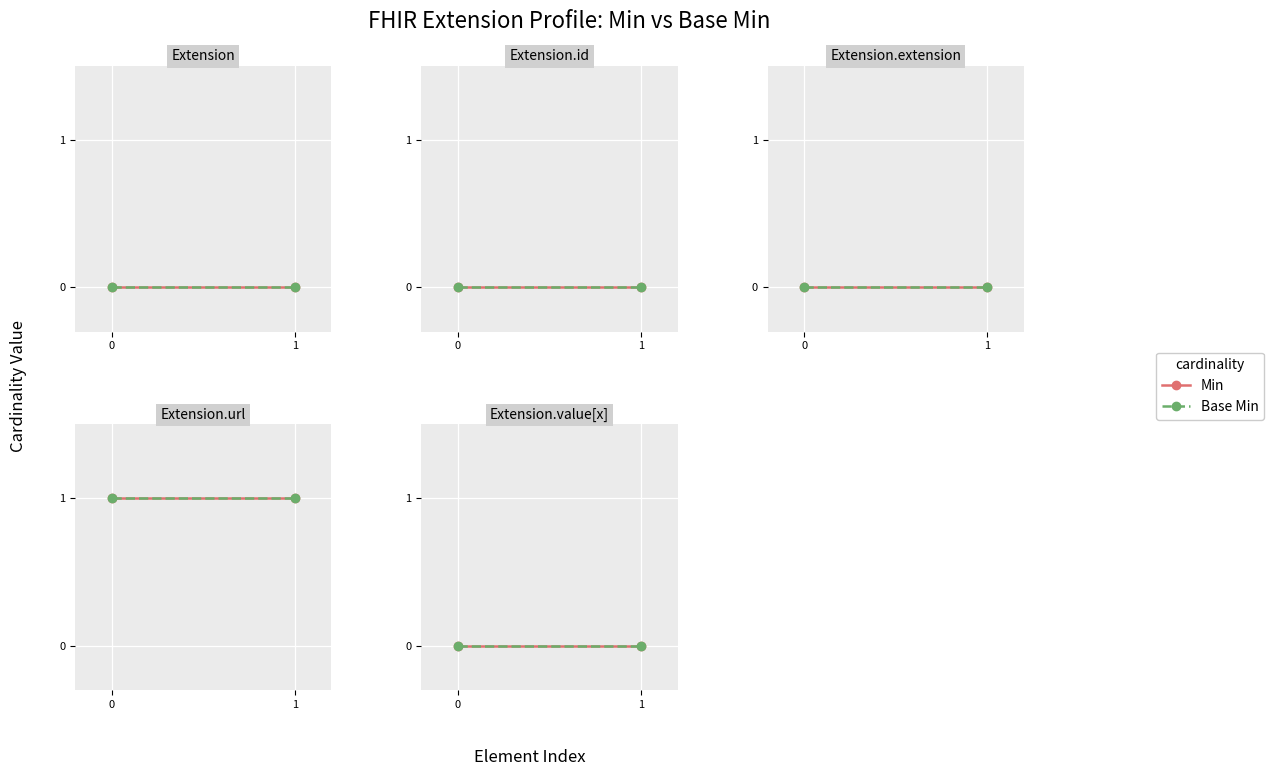

Which series has the widest spread of values?

min_values